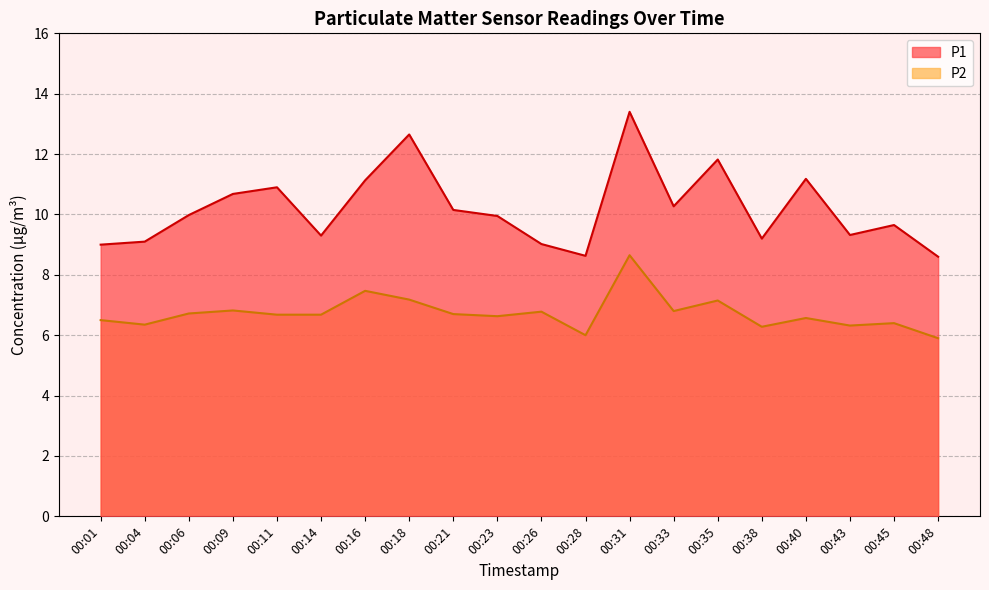

What is the value of the P2 point at the 15th from the left?

7.2